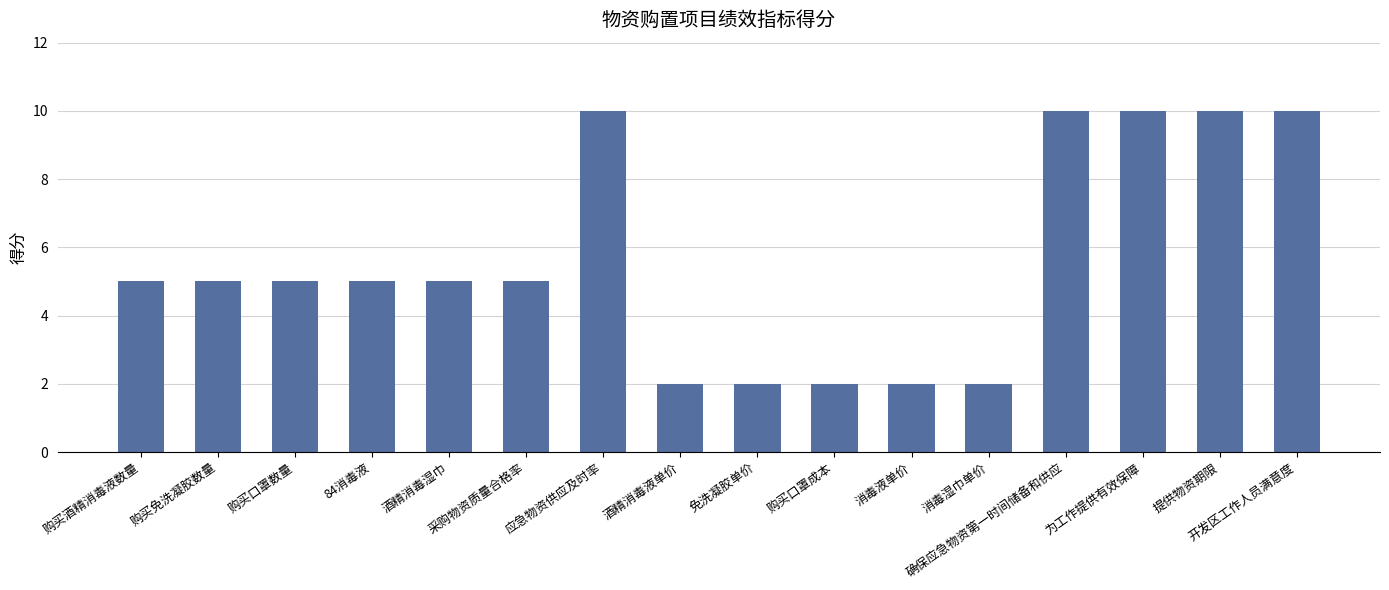

Count the number of data series in this chart.

1